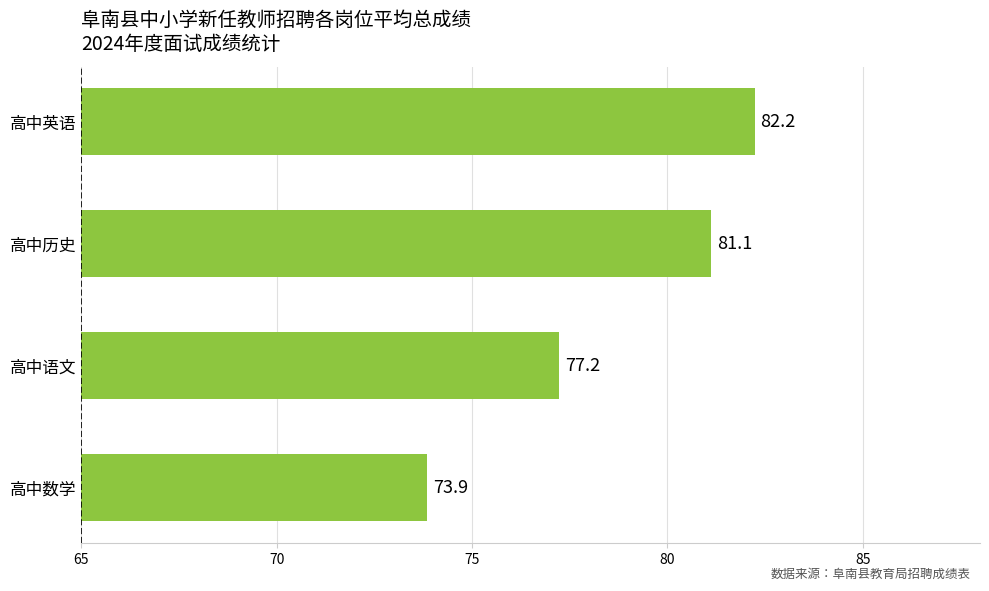

What is the greatest value displayed?

82.2